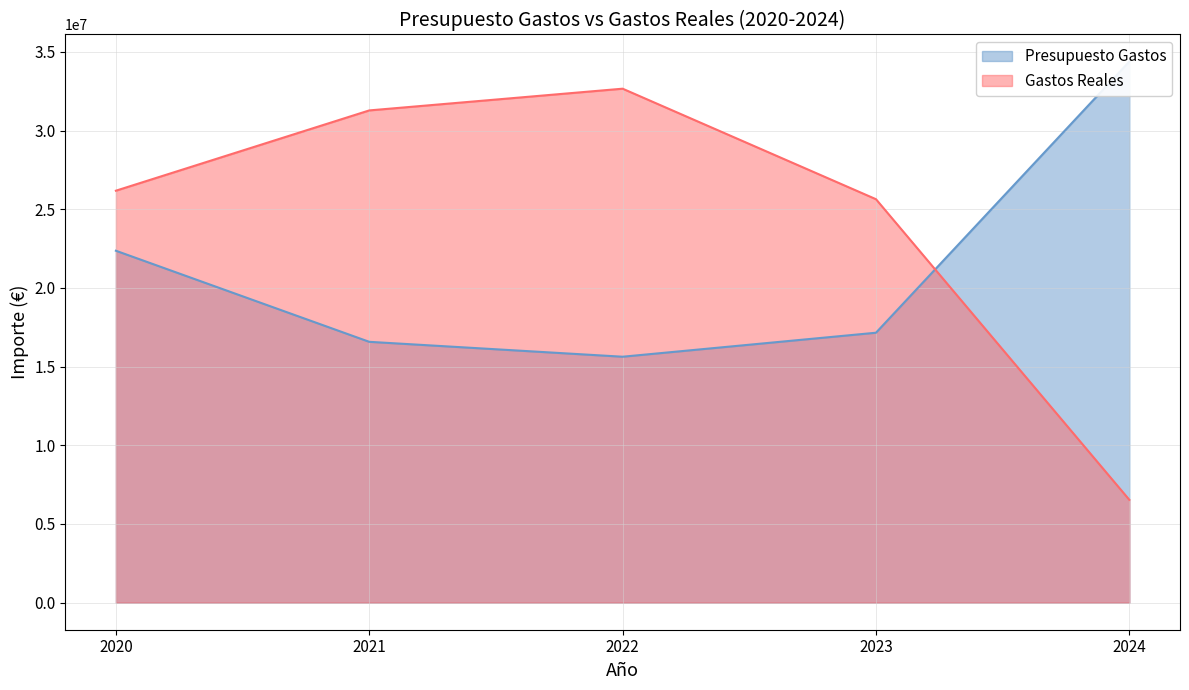

What is the value of the Gastos Reales point at the 3rd from the left?

32662153.7